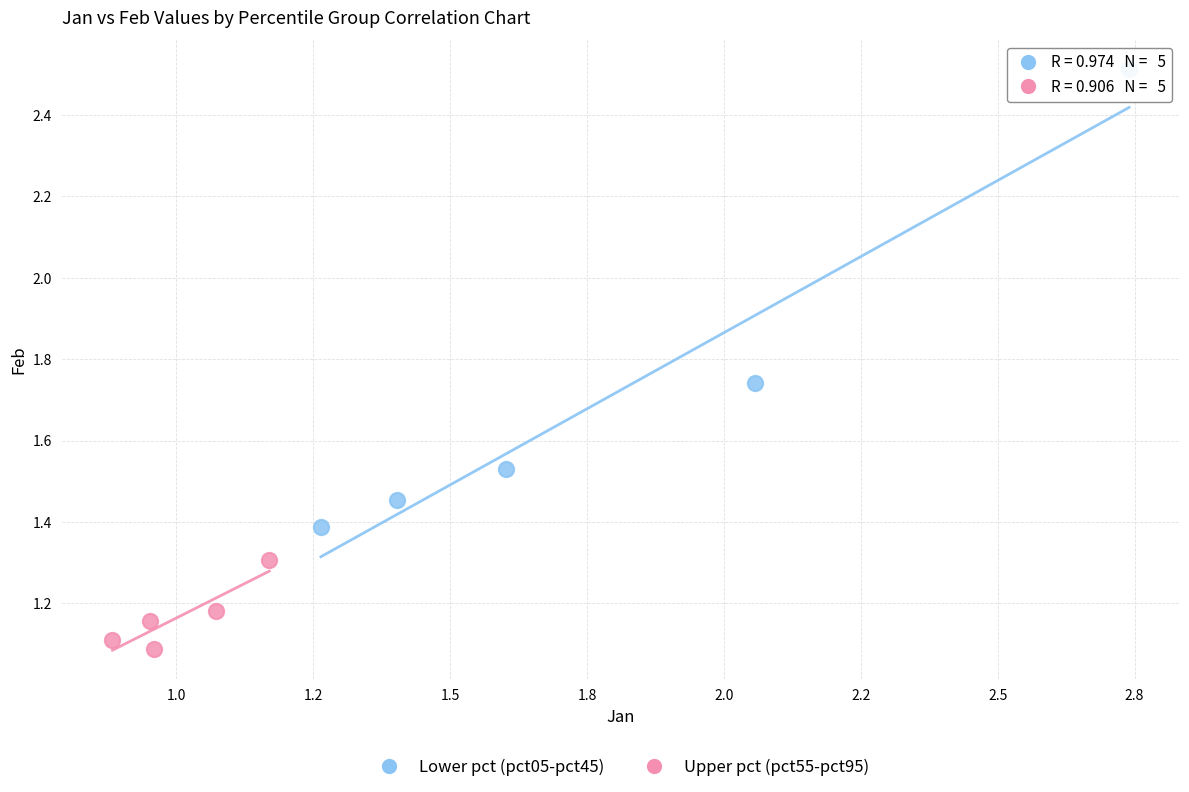

Which series reaches the maximum Y coordinate?

Lower pct (pct05-pct45)